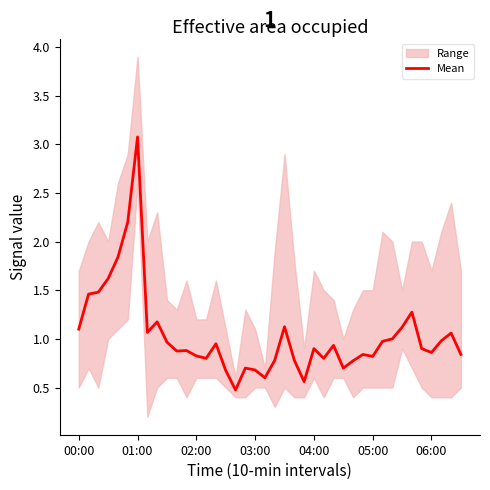

At which category does the data reach its first local valley?

7